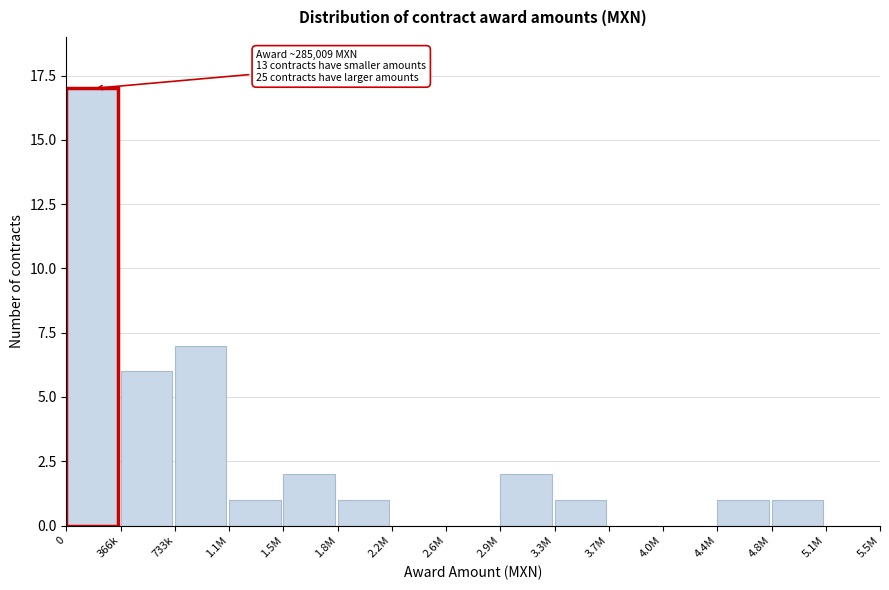

Reading right to left, what are all the values shown in this chart?

5.1M=0	4.8M=1	4.4M=1	4.0M=0	3.7M=0	3.3M=1	2.9M=2	2.6M=0	2.2M=0	1.8M=1	1.5M=2	1.1M=1	733k=7	366k=6	0=17